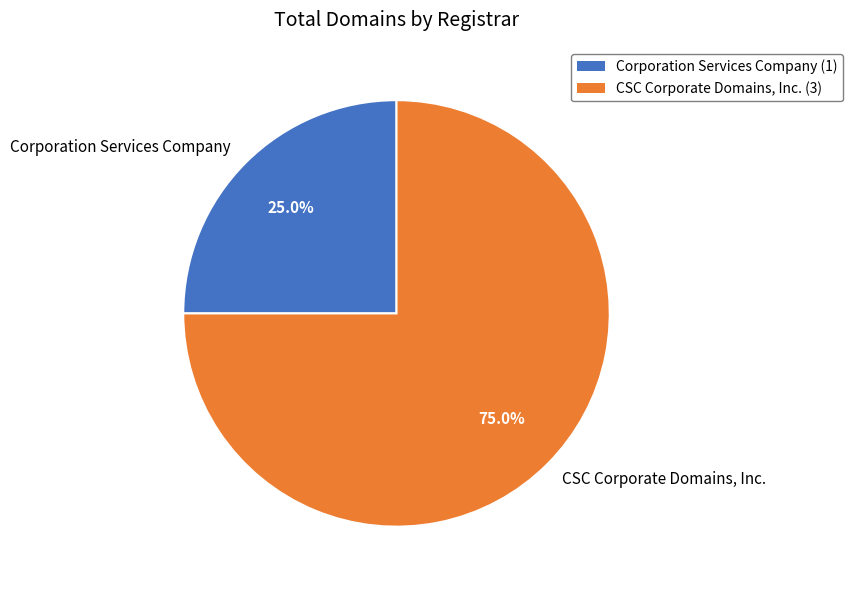

What is the smallest slice in the pie chart?

Corporation Services Company